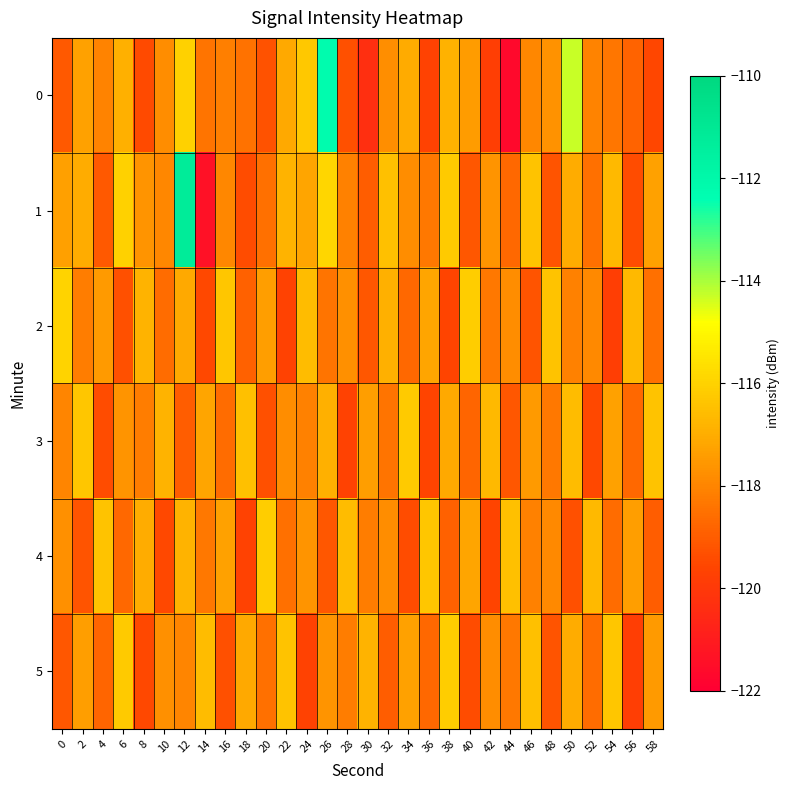

Reading left to right, transcribe all the data shown in this chart.

0: 0=-119.1	2=-117.3	4=-118.1	6=-116.9	8=-119.5	10=-117.8	12=-116.0	14=-118.4	16=-118.1	18=-118.5	20=-119.3	22=-117.1	24=-116.3	26=-112.2	28=-119.3	30=-120.4	32=-117.7	34=-117.1	36=-119.7	38=-116.9	40=-117.4	42=-119.8	44=-121.7	46=-117.9	48=-117.7	50=-114.3	52=-118.0	54=-118.4	56=-118.8	58=-119.5
1: 0=-117.3	2=-117.0	4=-119.1	6=-116.0	8=-117.6	10=-118.0	12=-111.2	14=-121.4	16=-117.9	18=-119.4	20=-118.5	22=-116.8	24=-117.2	26=-115.9	28=-118.1	30=-119.0	32=-116.5	34=-117.8	36=-118.3	38=-116.2	40=-119.1	42=-117.6	44=-118.7	46=-116.4	48=-119.2	50=-117.0	52=-118.5	54=-116.7	56=-119.4	58=-117.3
2: 0=-116.0	2=-118.2	4=-117.5	6=-119.3	8=-116.8	10=-118.6	12=-117.1	14=-119.5	16=-116.3	18=-118.9	20=-117.4	22=-119.7	24=-116.6	26=-118.4	28=-117.7	30=-119.1	32=-116.9	34=-118.7	36=-117.2	38=-119.6	40=-116.1	42=-118.3	44=-117.8	46=-119.2	48=-116.4	50=-118.1	52=-117.9	54=-119.8	56=-116.7	58=-118.5
3: 0=-118.0	2=-116.3	4=-119.4	6=-117.6	8=-118.2	10=-116.8	12=-119.0	14=-117.2	16=-118.6	18=-116.5	20=-119.3	22=-117.8	24=-118.1	26=-116.9	28=-119.7	30=-117.4	32=-118.4	34=-116.2	36=-119.6	38=-117.1	40=-118.8	42=-116.7	44=-119.1	46=-117.5	48=-118.3	50=-116.6	52=-119.5	54=-117.3	56=-118.7	58=-116.4
4: 0=-117.7	2=-119.2	4=-116.4	6=-118.7	8=-117.0	10=-119.5	12=-116.8	14=-118.3	16=-117.3	18=-119.7	20=-116.1	22=-118.5	24=-117.6	26=-119.1	28=-116.6	30=-118.2	32=-117.8	34=-119.4	36=-116.3	38=-118.9	40=-117.2	42=-119.6	44=-116.5	46=-118.1	48=-117.9	50=-119.3	52=-116.7	54=-118.6	56=-117.4	58=-119.0
5: 0=-119.1	2=-117.4	4=-118.8	6=-116.2	8=-119.5	10=-117.7	12=-118.0	14=-116.6	16=-119.3	18=-117.1	20=-118.5	22=-116.4	24=-119.7	26=-117.6	28=-118.2	30=-116.8	32=-119.0	34=-117.3	36=-118.7	38=-116.1	40=-119.4	42=-117.8	44=-118.3	46=-116.5	48=-119.2	50=-117.0	52=-118.6	54=-116.3	56=-119.8	58=-117.5